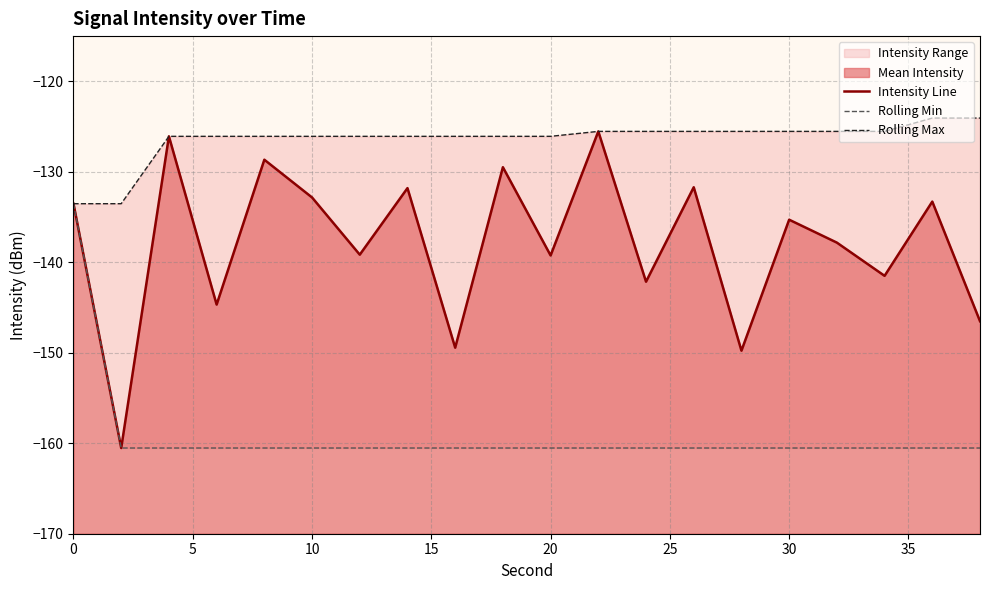

At which label is Rolling Max closest to -128?

10